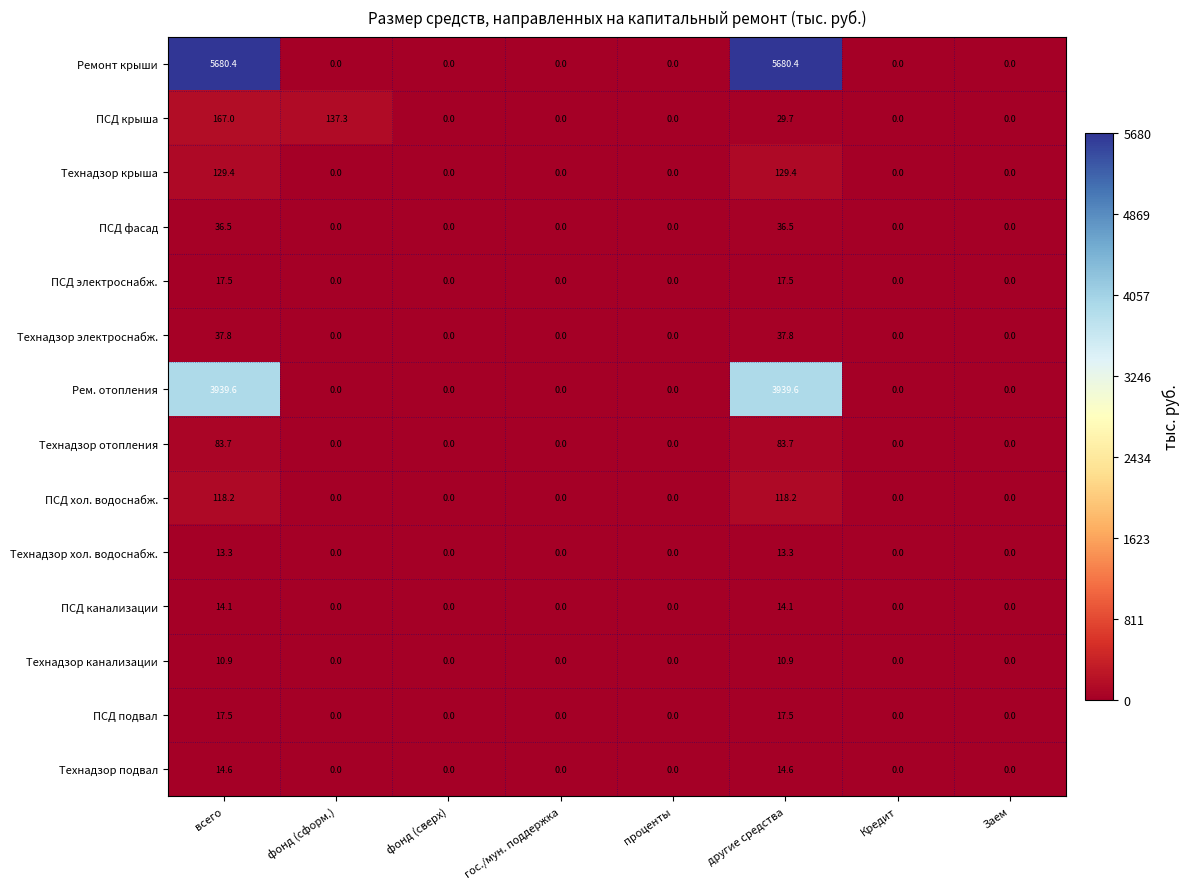

True or false: Ремонт крыши has a value of 1859.3 at всего.

False